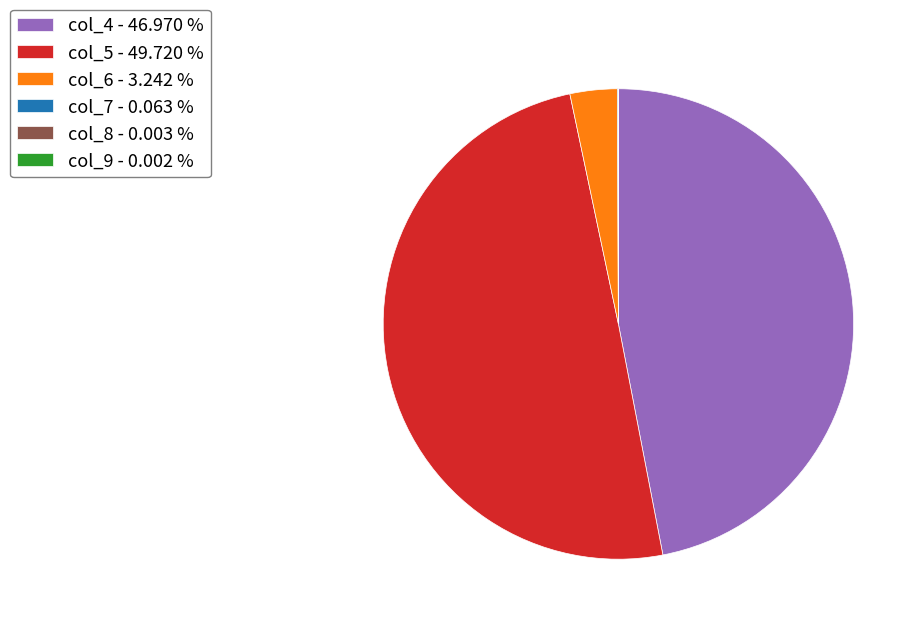

Do col_5 - 49.720 % and col_6 - 3.242 % together represent more than half of the pie?

Yes